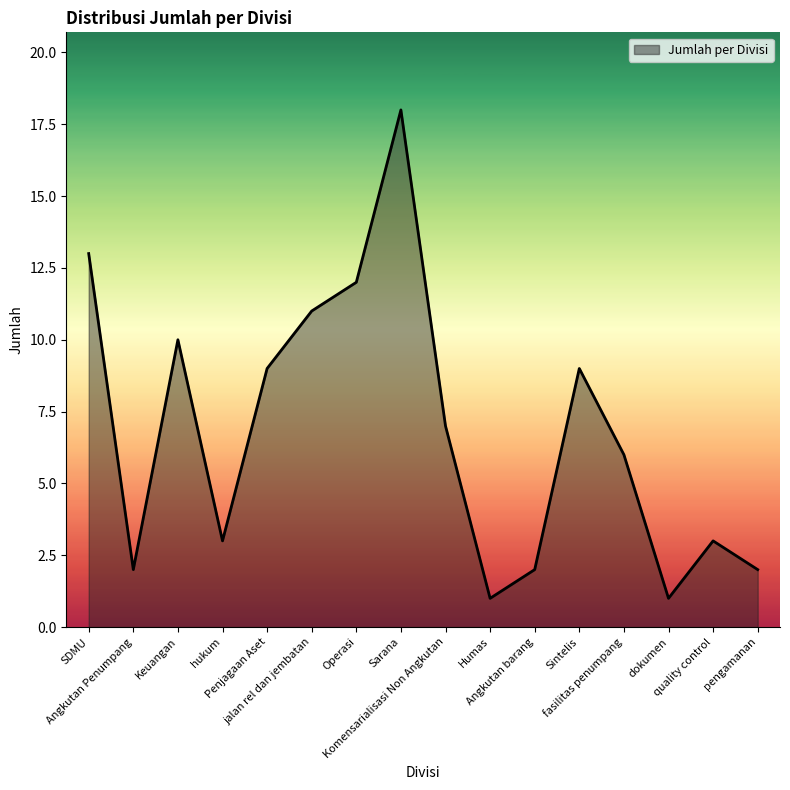

What is the ratio of the value at Angkutan Penumpang to the value at Operasi?

0.2